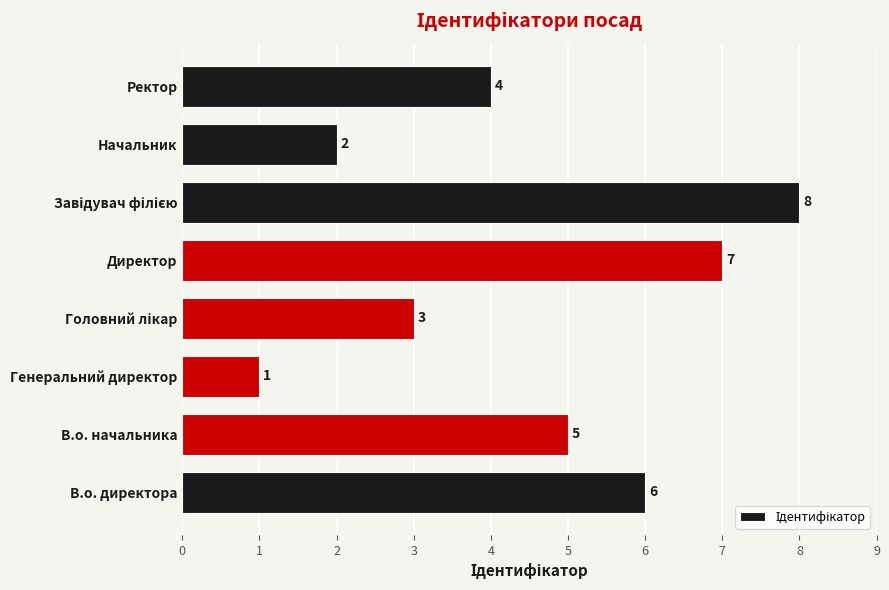

What is the sum of all values?

36